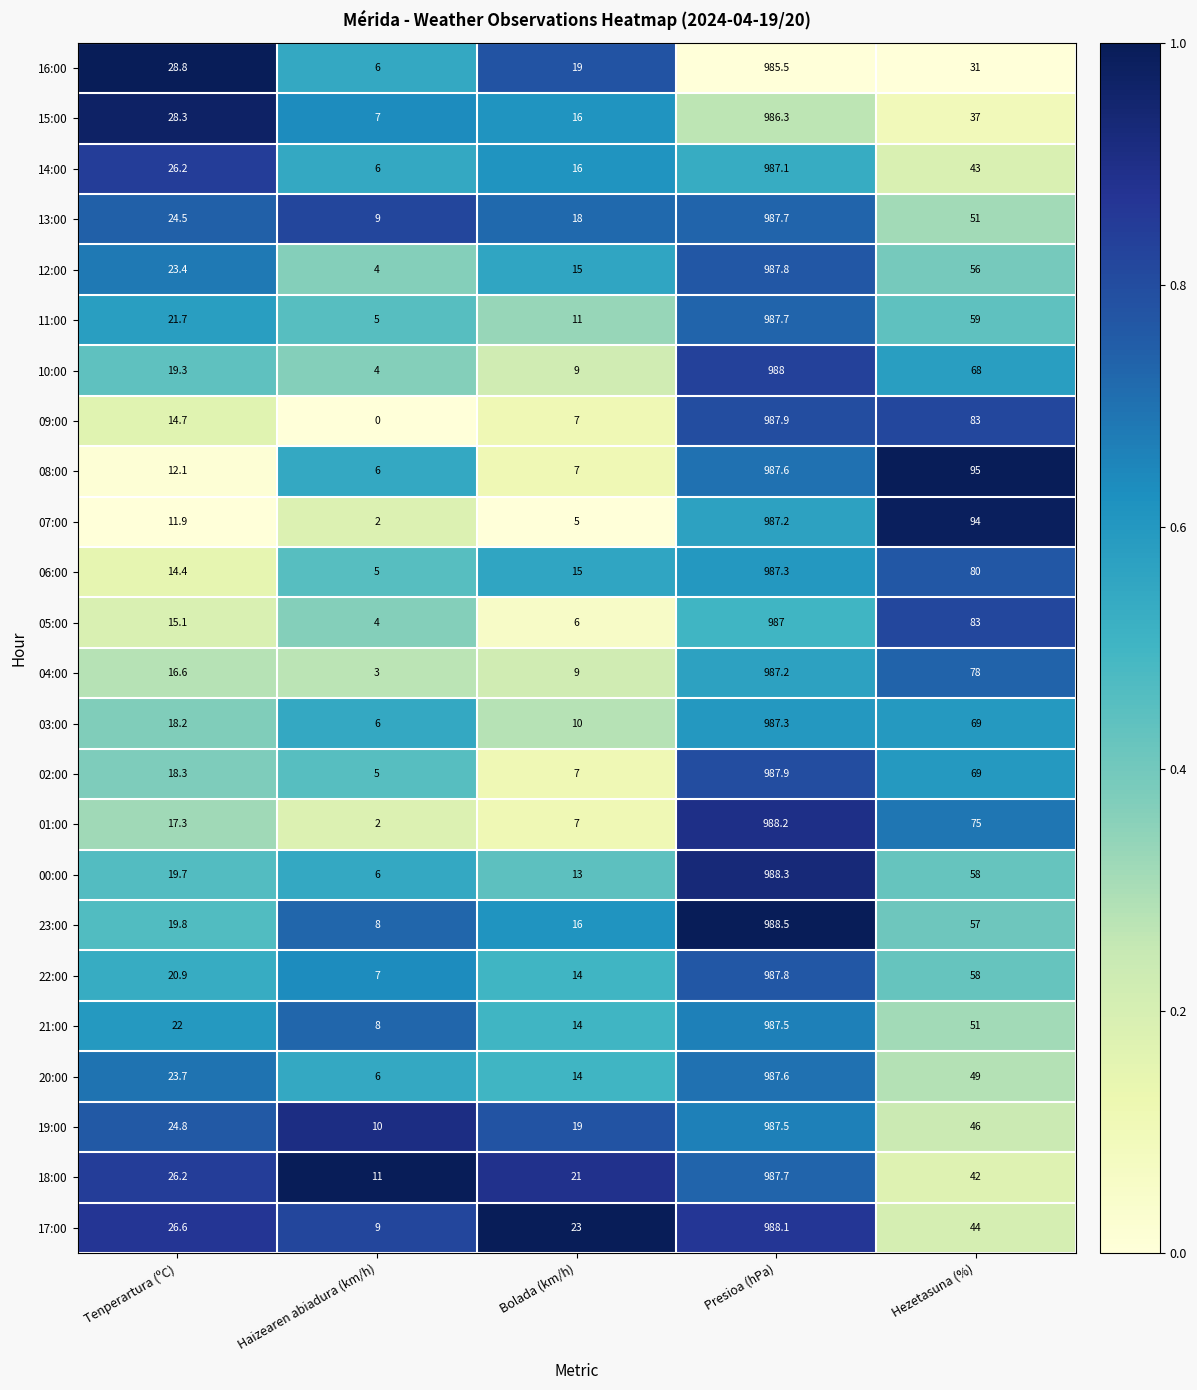

True or false: 15:00 has a value of 6.9 at Bolada (km/h).

False